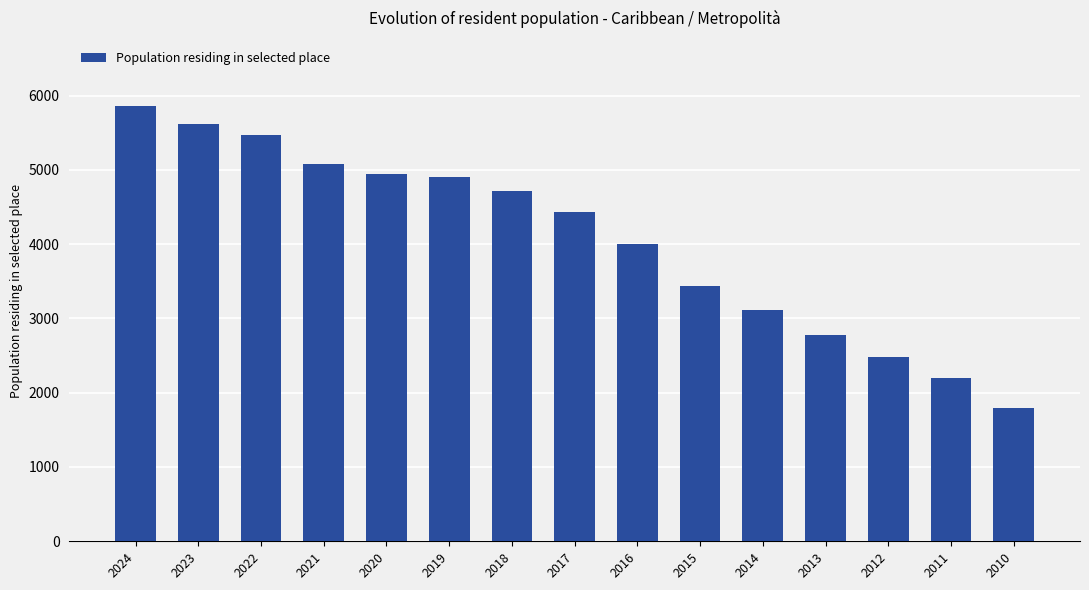

What is the smallest value displayed?

1794